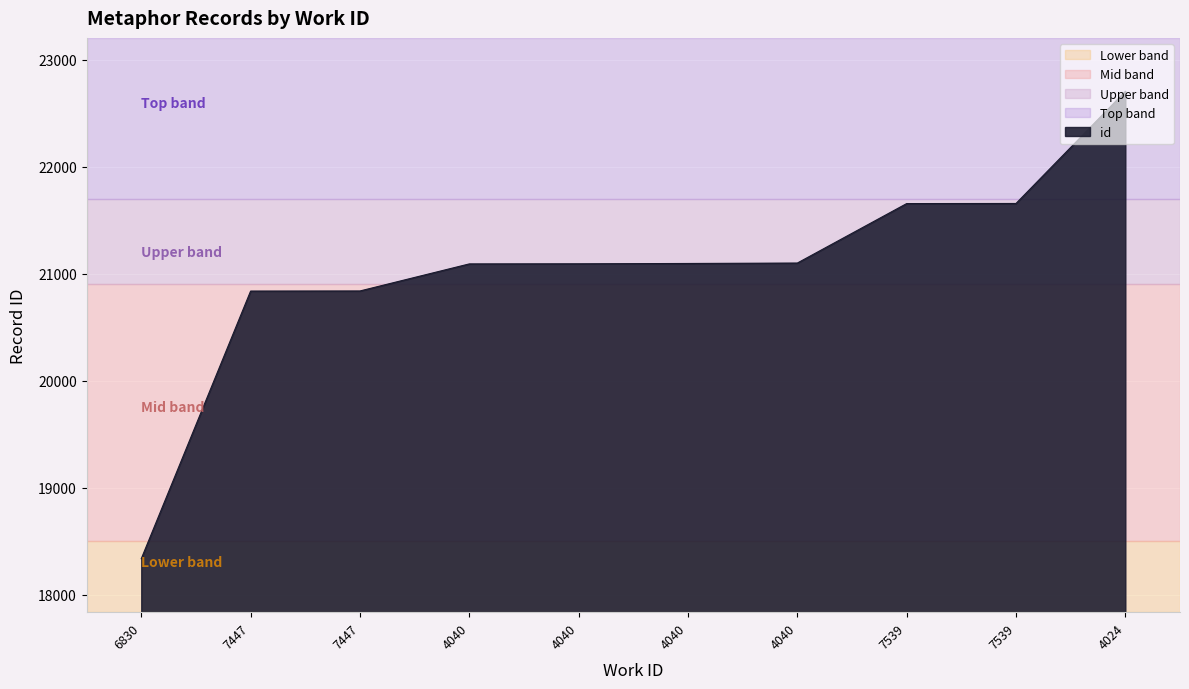

What is the maximum value shown in the chart?

22704